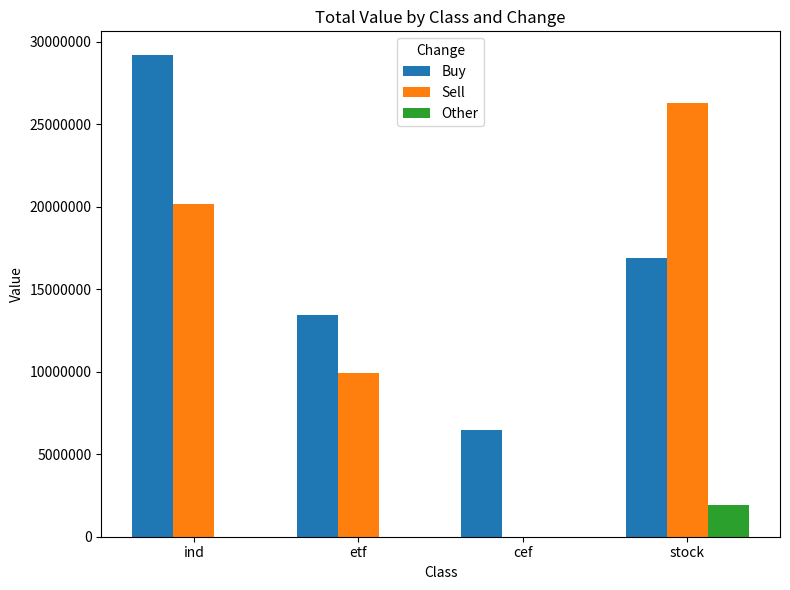

Which series has the largest range (max minus min)?

Sell